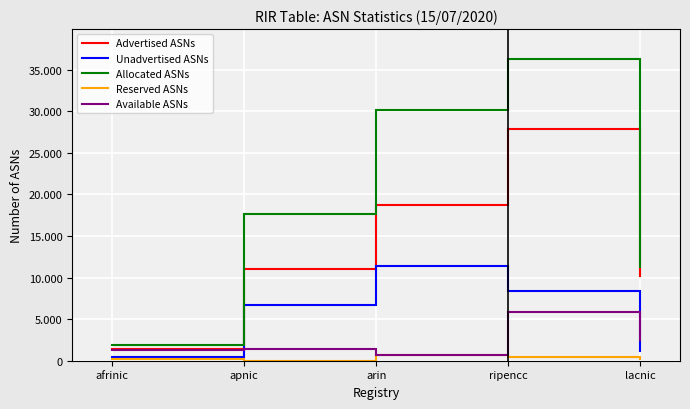

What position from the left is afrinic?

1